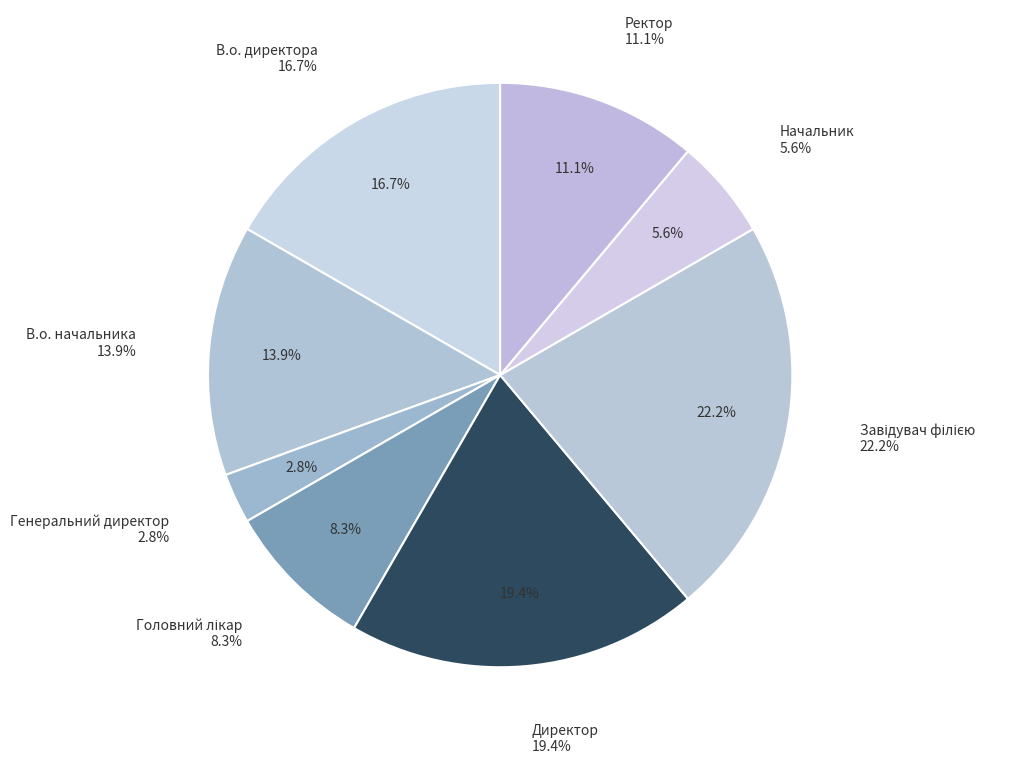

Between В.о. начальника and Завідувач філією, which is larger?

Завідувач філією